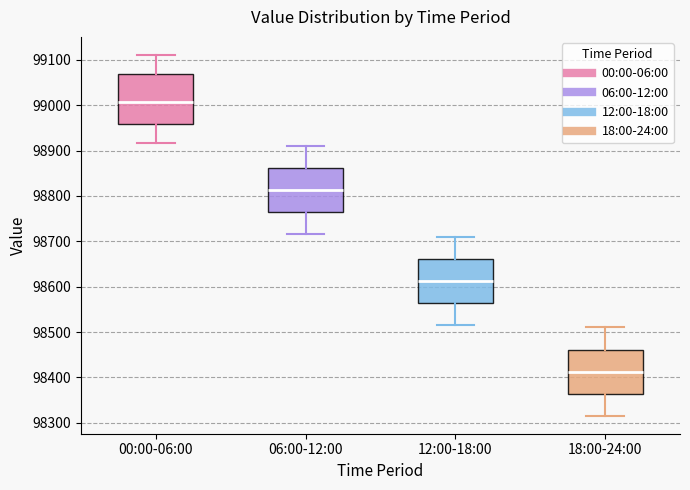

Reading left to right, read every box against the y-axis: the position of its median line, the range the box covers, and the ends of its whiskers. The values are not printed on the chart, so give them approximately, as read against the axis.

00:00-06:00: median 99010, box 98960 to 99070, whiskers 98920 to 99110
06:00-12:00: median 98810, box 98760 to 98860, whiskers 98720 to 98910
12:00-18:00: median 98610, box 98560 to 98660, whiskers 98520 to 98710
18:00-24:00: median 98410, box 98360 to 98460, whiskers 98320 to 98510